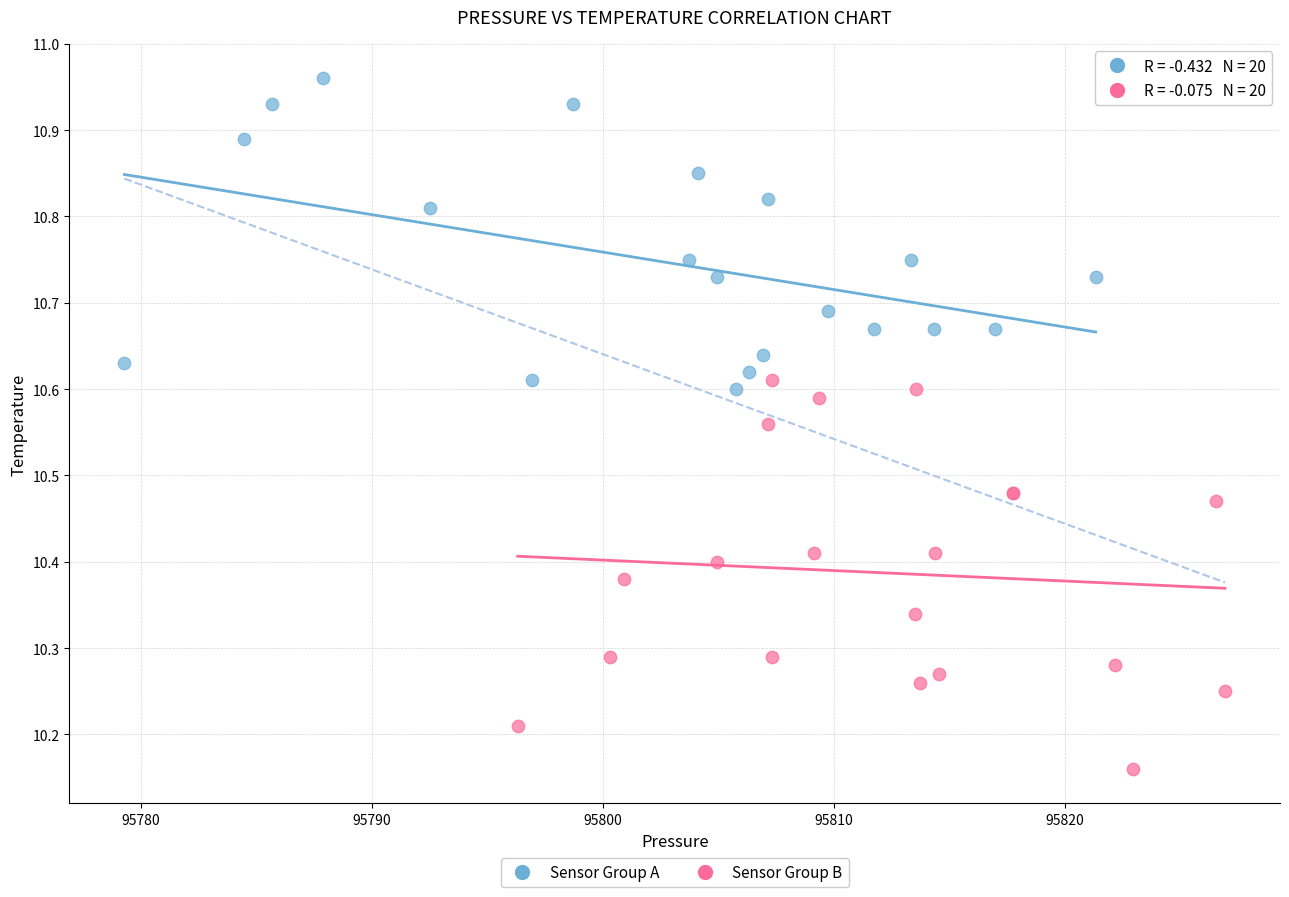

Which series reaches the minimum Y coordinate?

Sensor Group B